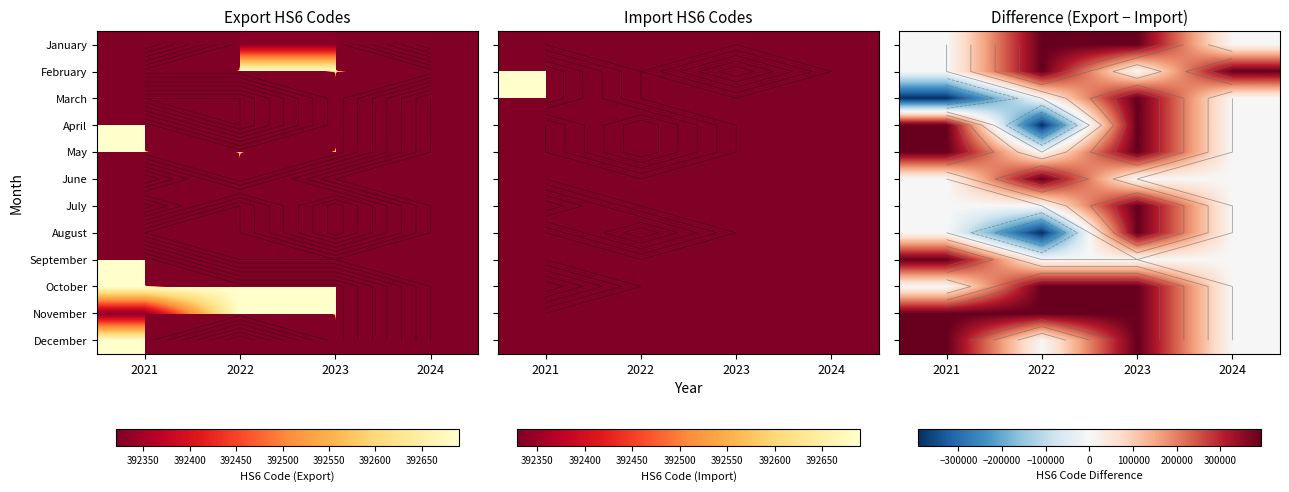

What is the maximum value shown in the chart?

392690